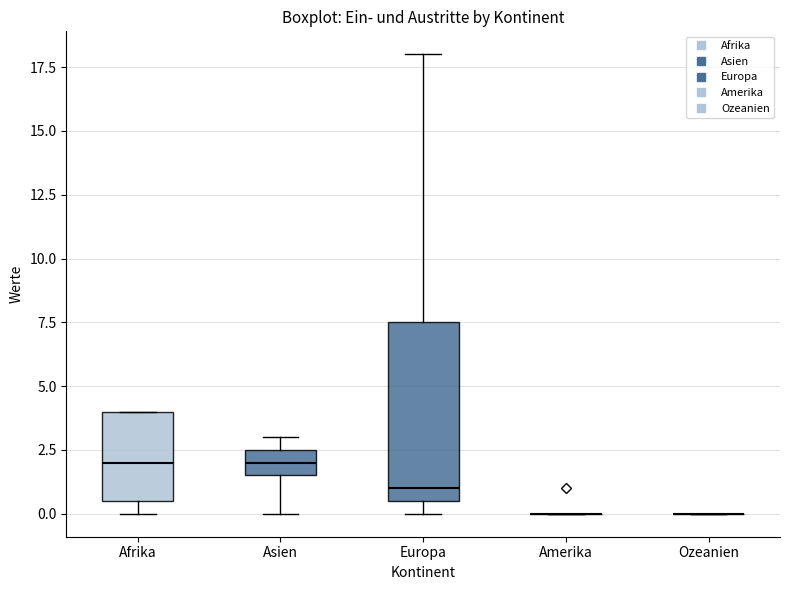

Which box is the tallest, from its lower edge to its upper edge?

Europa